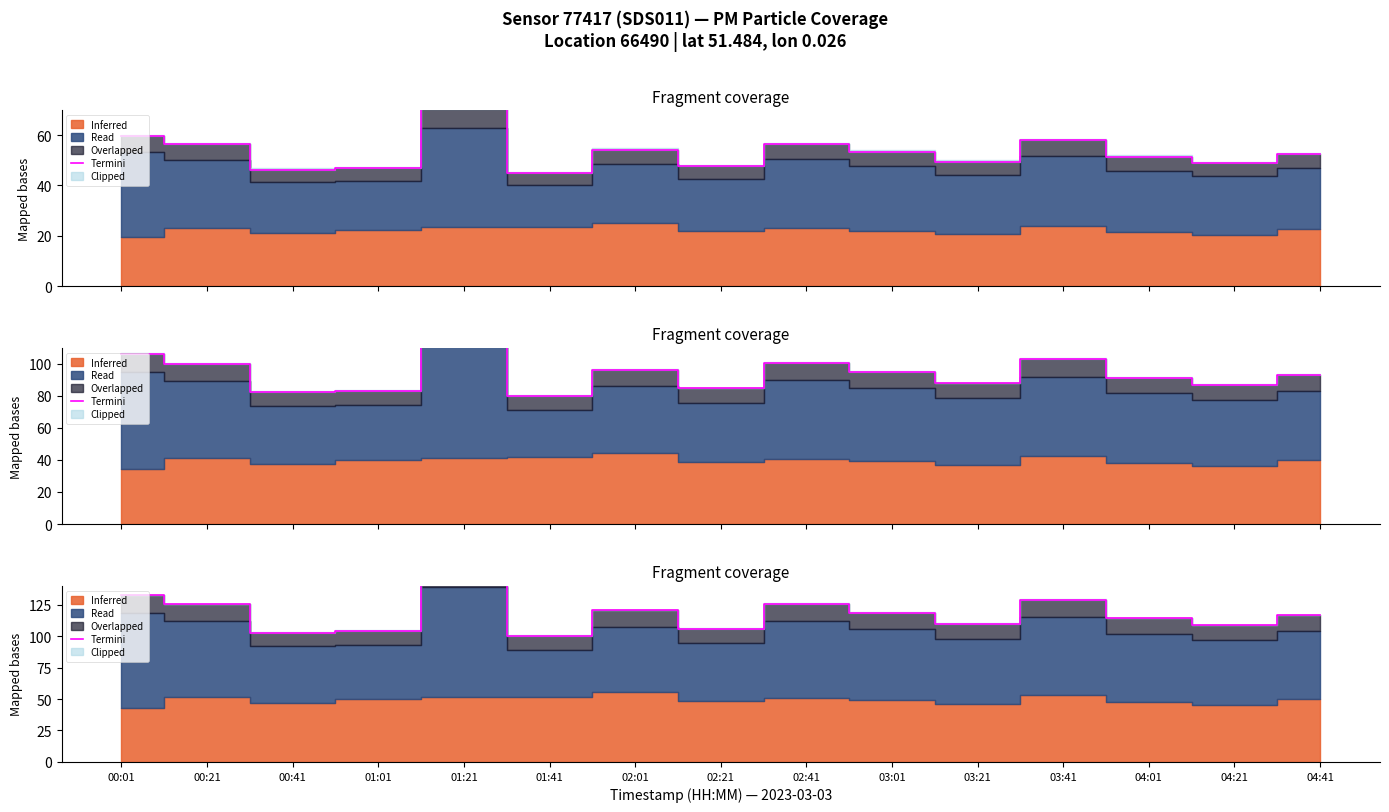

What position from the right is 04:41?

1